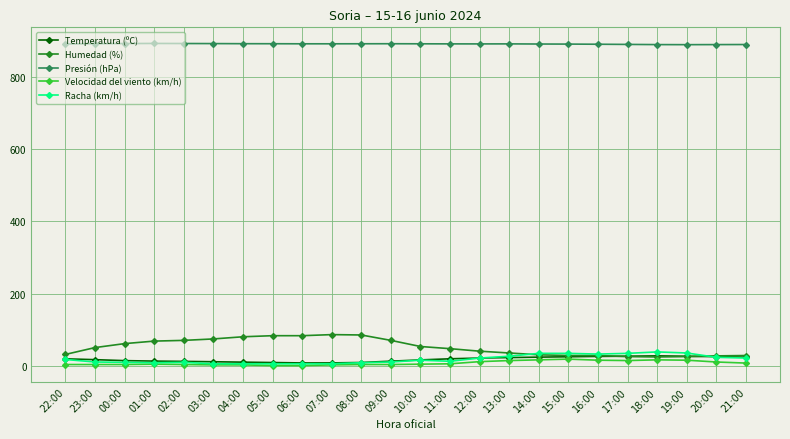

Is it true that Humedad (%) equals 83.0 at 05:00?

True